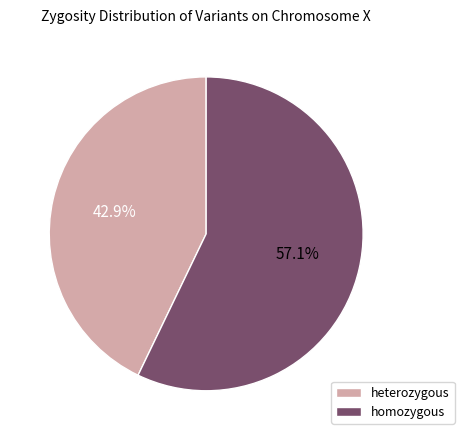

Which has a higher value, homozygous or heterozygous?

homozygous